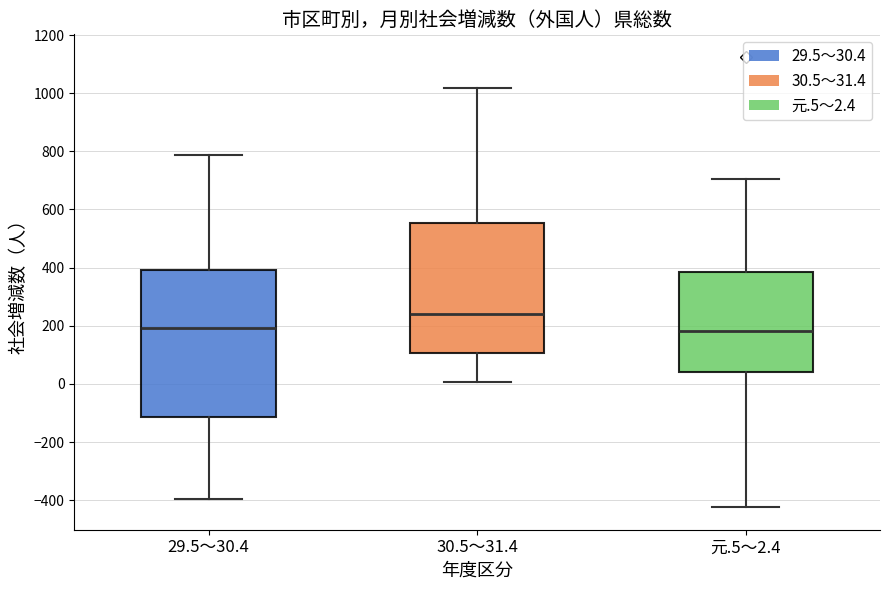

Reading left to right, read every box against the y-axis: the position of its median line, the range the box covers, and the ends of its whiskers. The values are not printed on the chart, so give them approximately, as read against the axis.

29.5～30.4: median 200, box -120 to 400, whiskers -400 to 780
30.5～31.4: median 240, box 100 to 560, whiskers 0 to 1020
元.5～2.4: median 180, box 40 to 380, whiskers -420 to 700